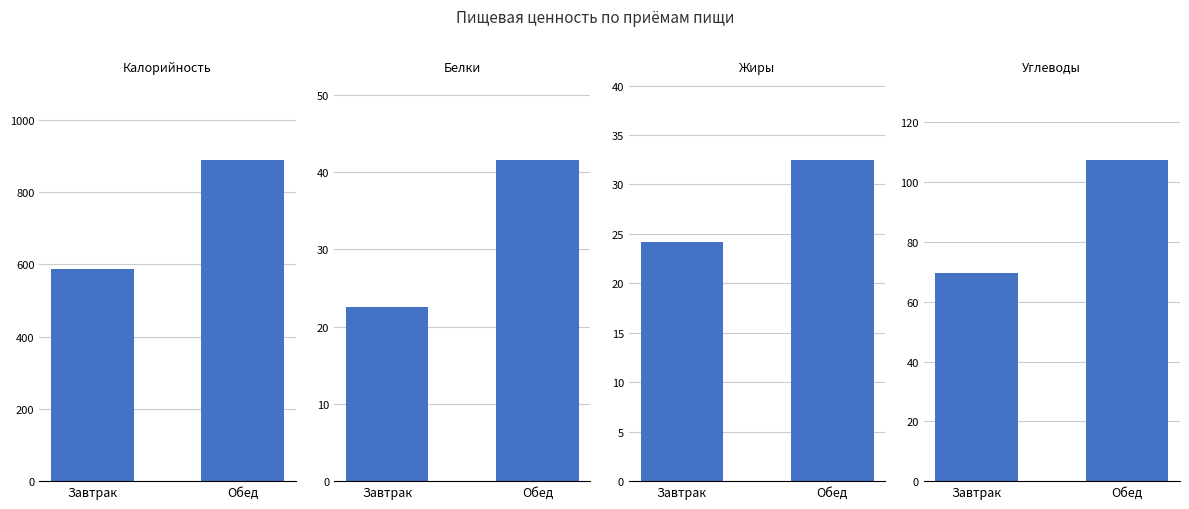

How many bars are there in total?

8